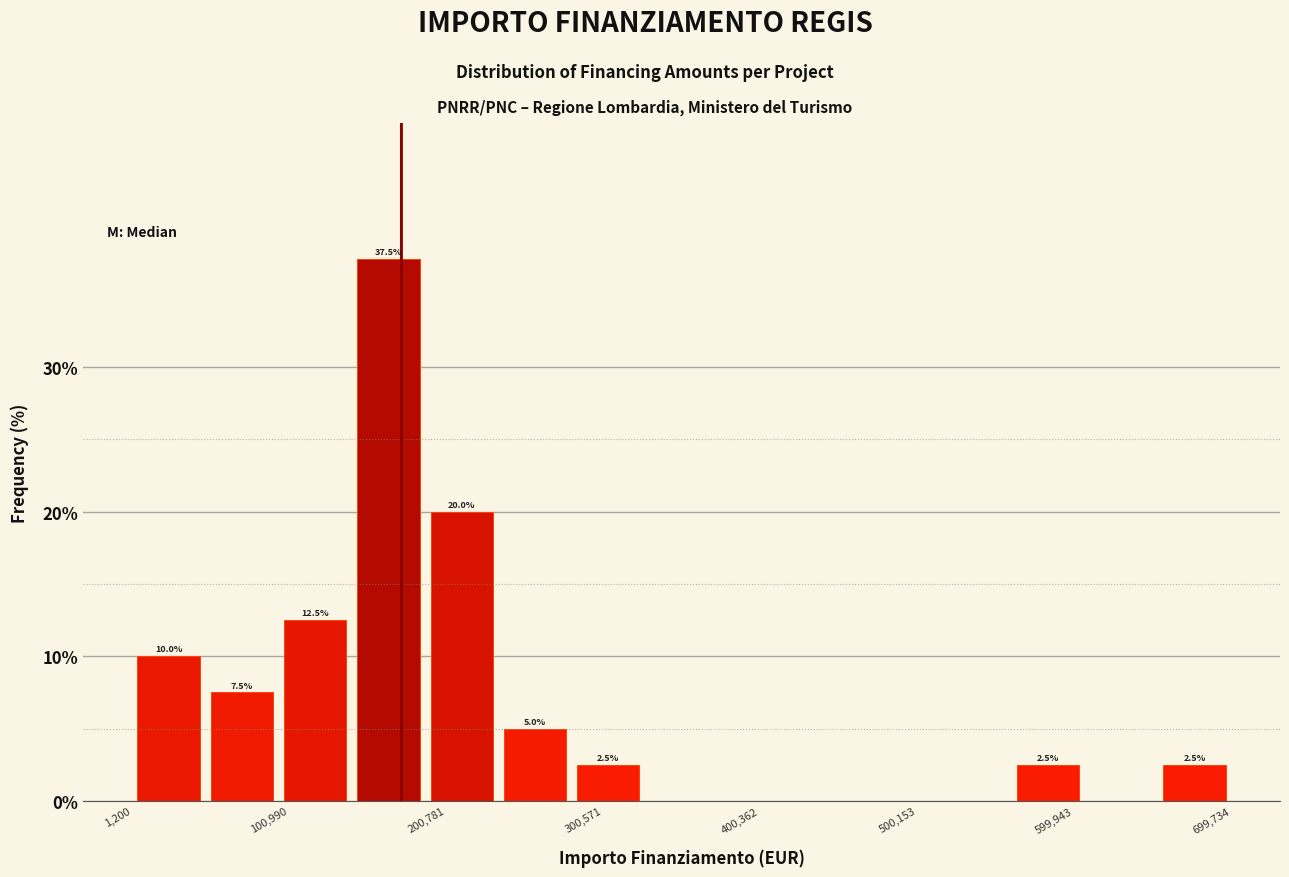

Over which range of the x-axis is the bar tallest?

140000 to 190000